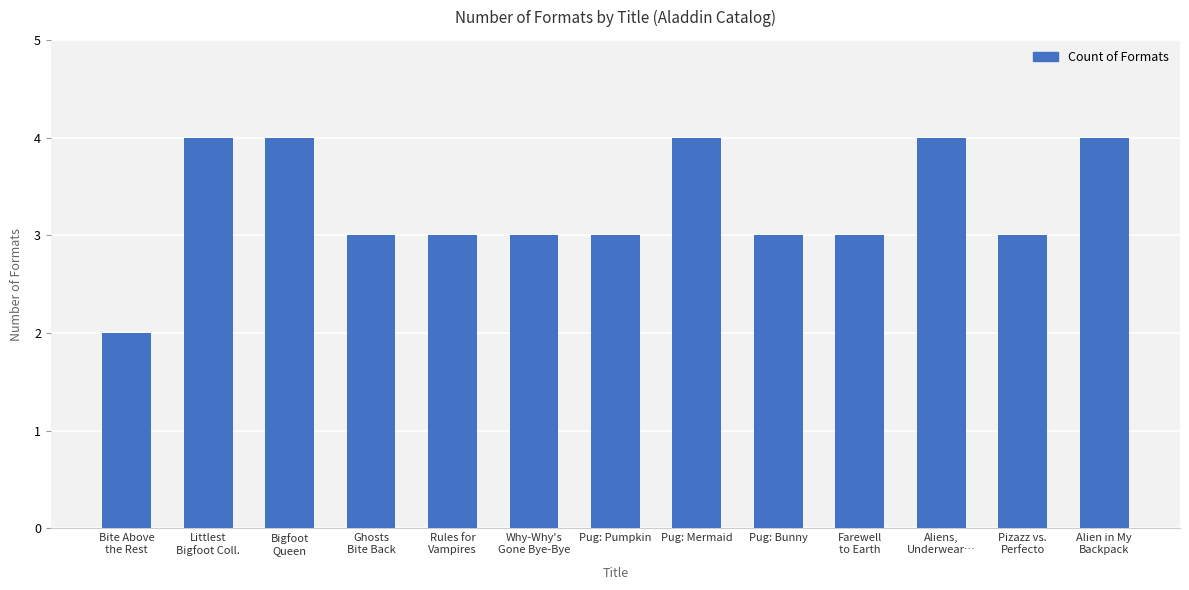

Is it true that the value at Alien in My
Backpack is 4?

True